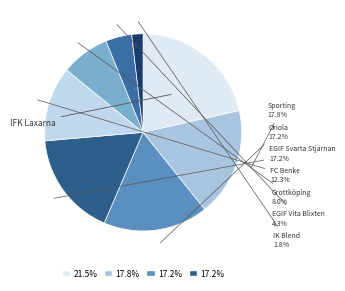

Which slice is the largest?

IFK Laxarna